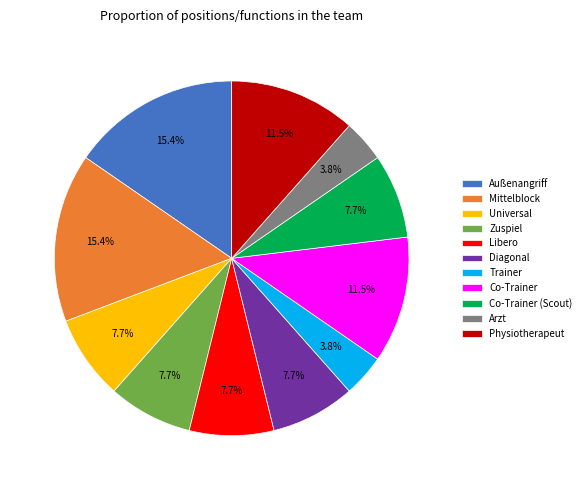

What portion of the pie excludes Libero?

92.3%